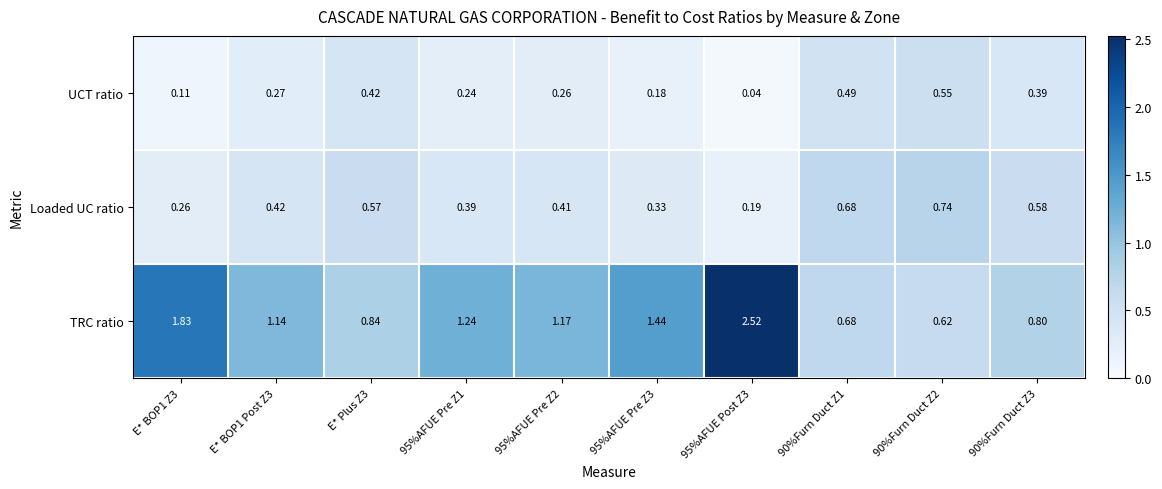

Which series has the largest range (max minus min)?

TRC ratio